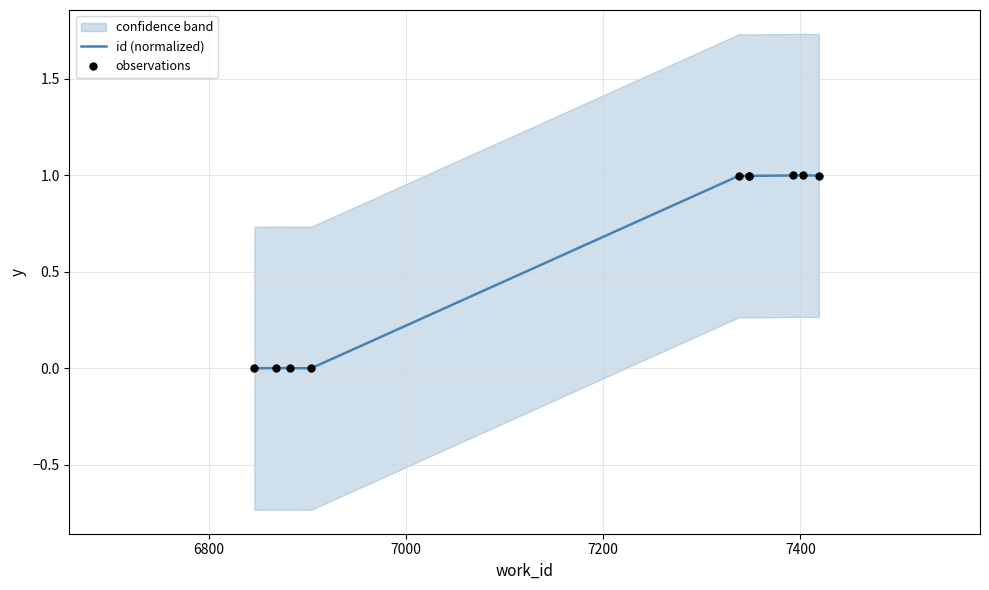

What are all the series names shown in the legend?

id (normalized), observations